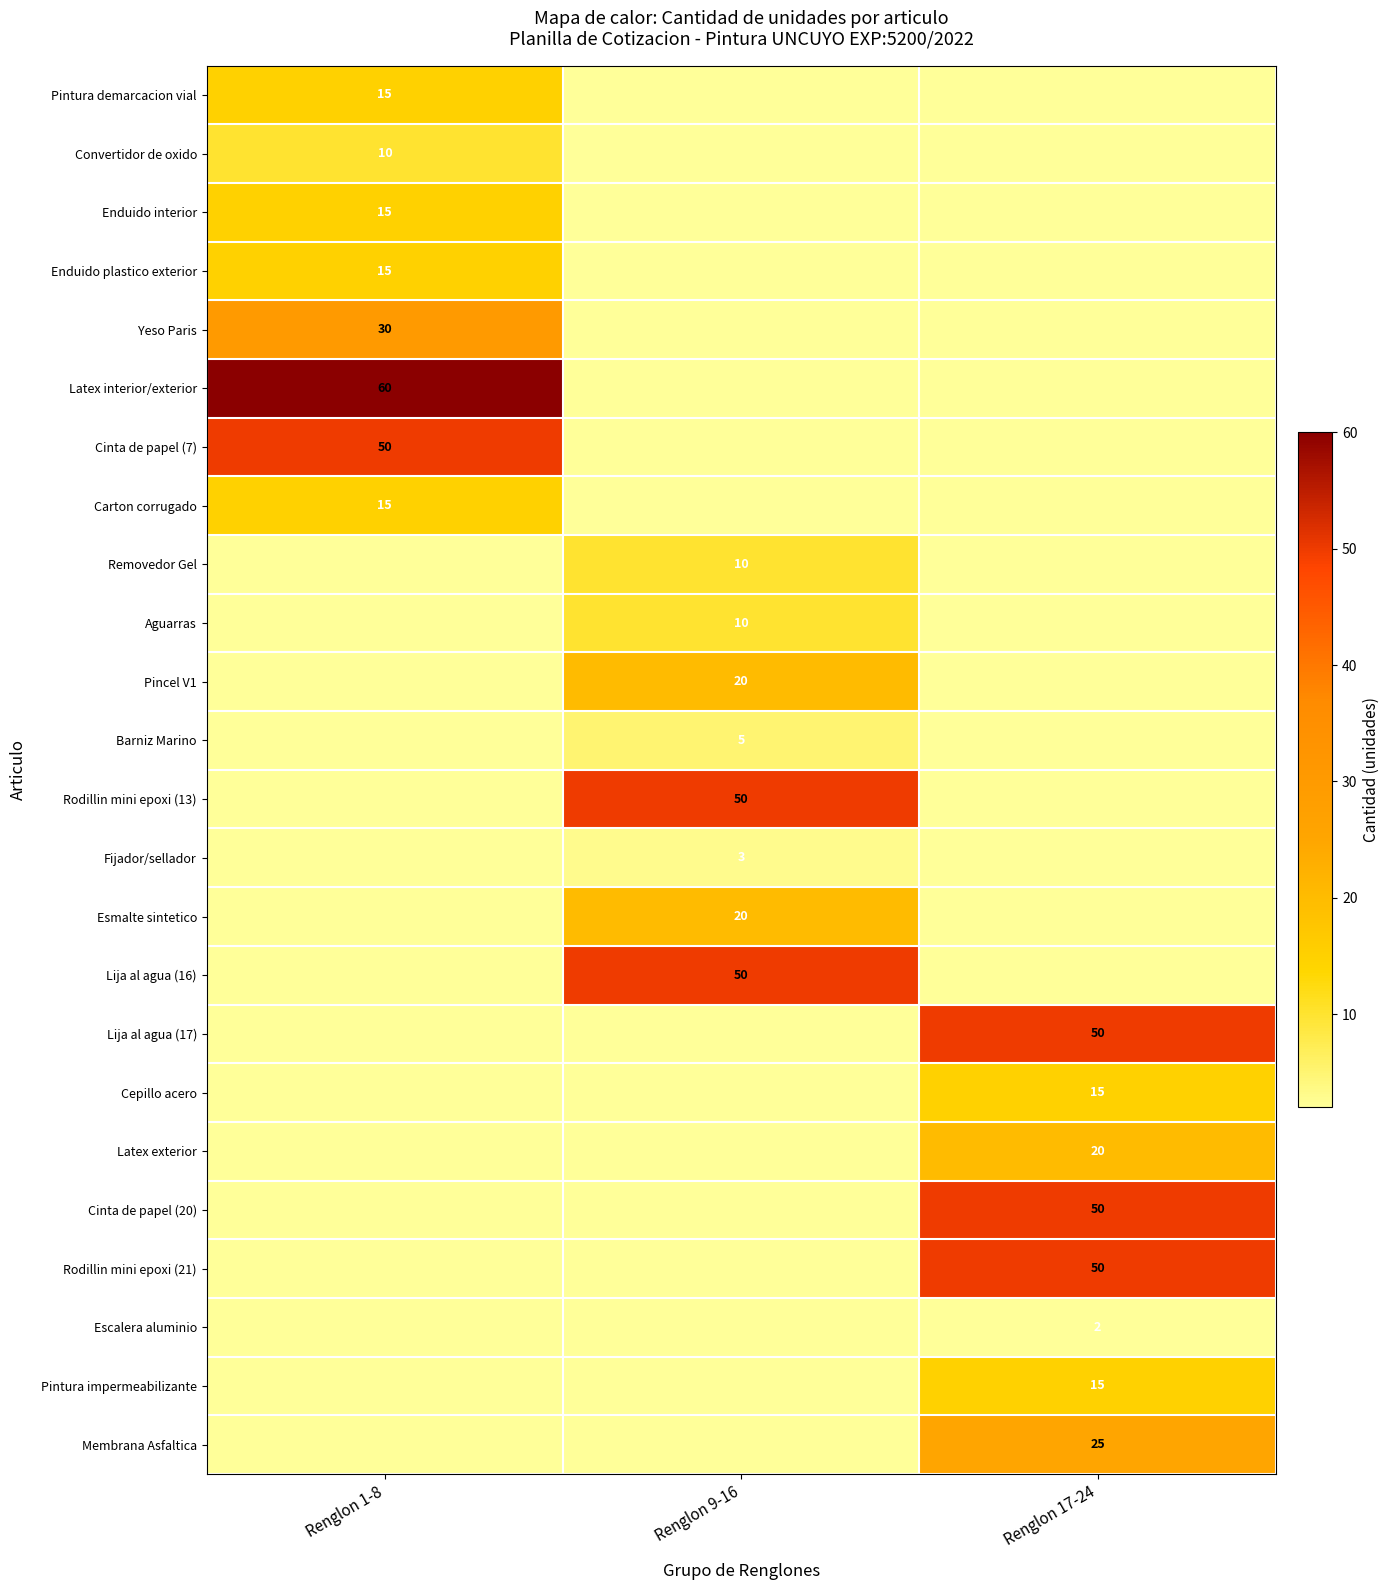

What is the difference between the Aguarras values at Renglon 1-8 and Renglon 9-16?

10